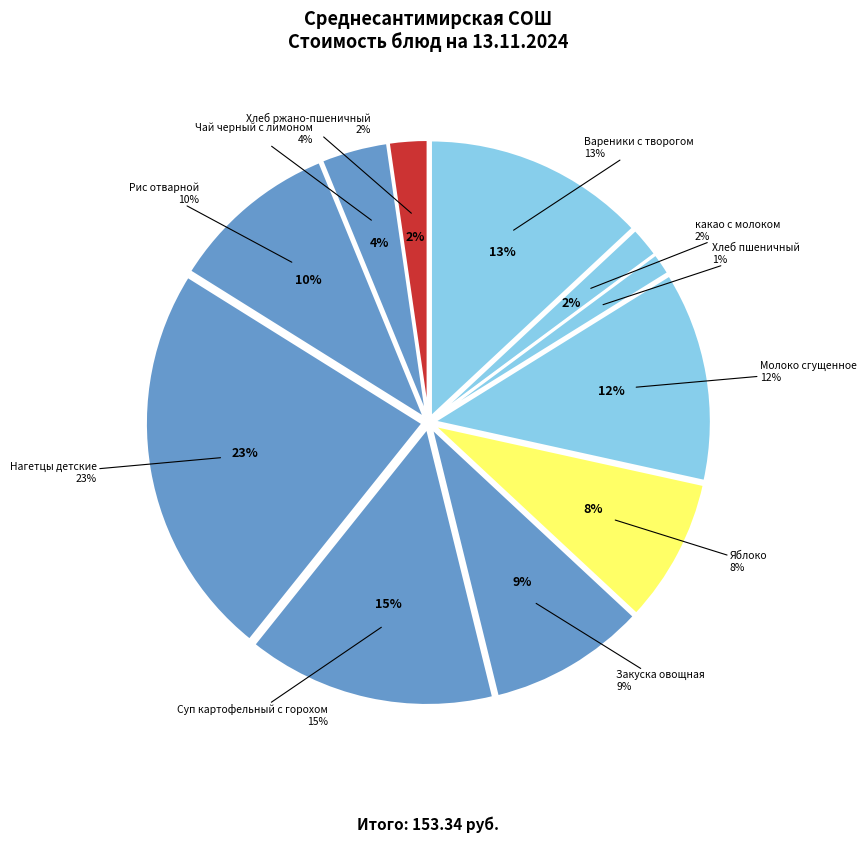

Which slice is the largest?

Нагетцы детские